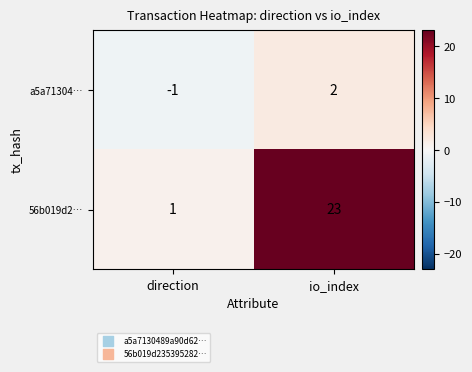

What is the sum of the 56b019d2… values at direction and io_index?

24